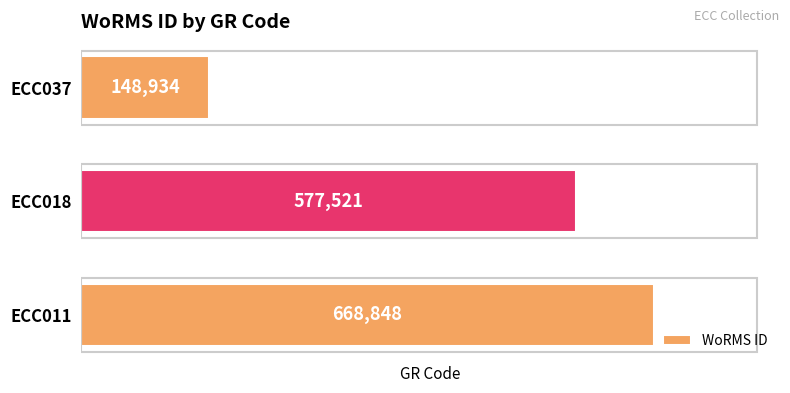

Is it true that the value at ECC011 is 668848?

True